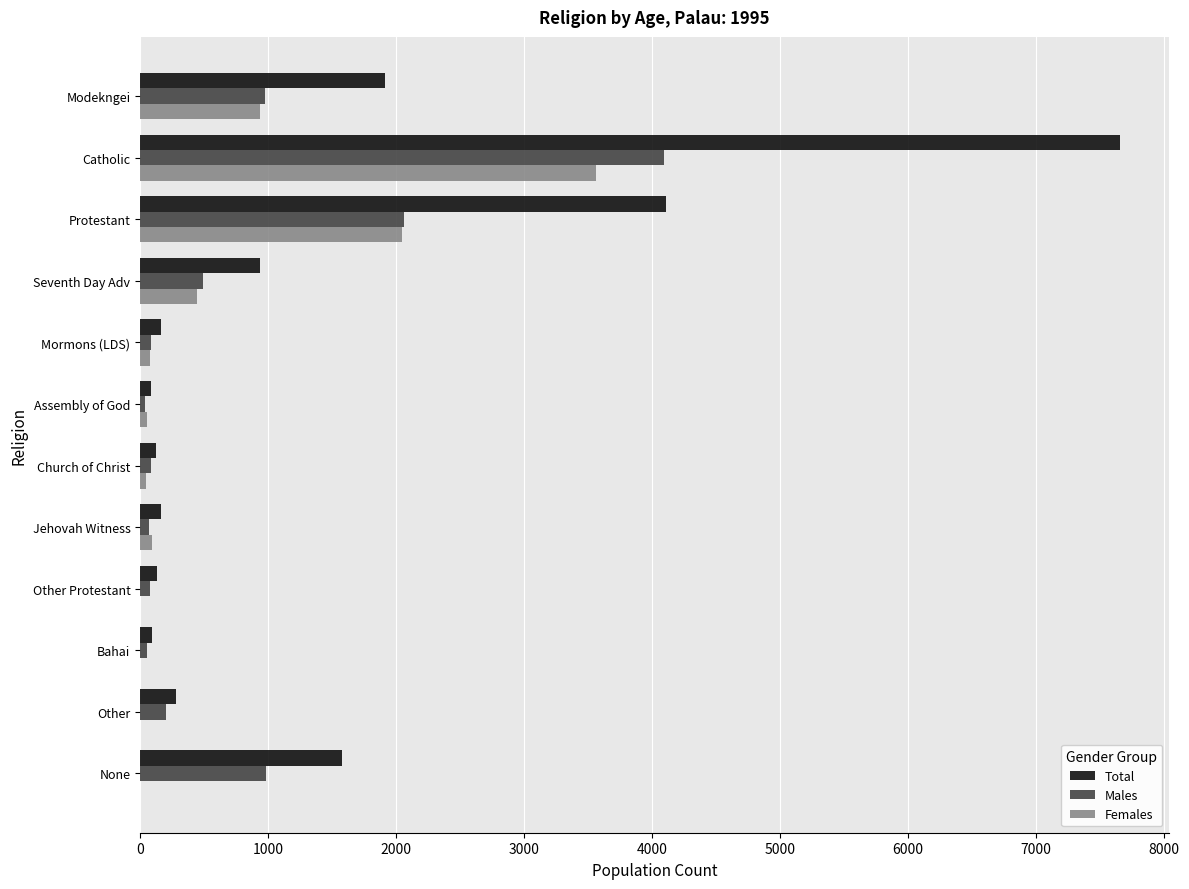

What is the sum of all Females values?

7245